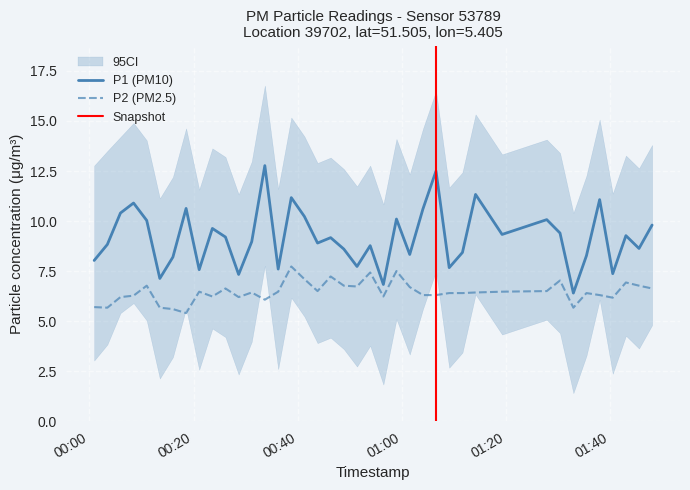

Rank the series at 2023-09-08T00:23:37 from lowest to highest value.

P2, P1